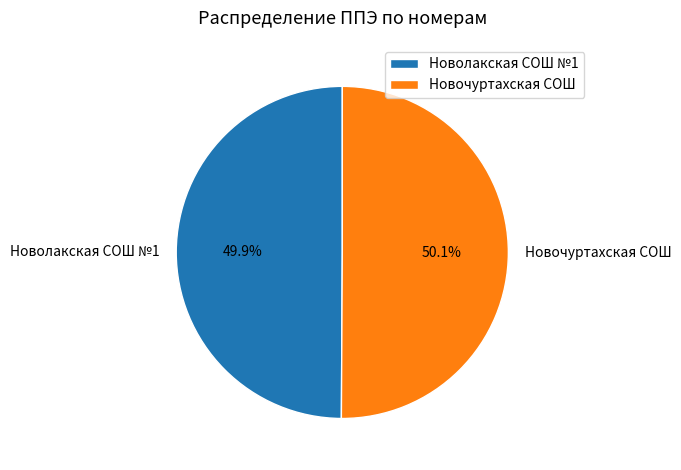

How many slices are in this pie chart?

2